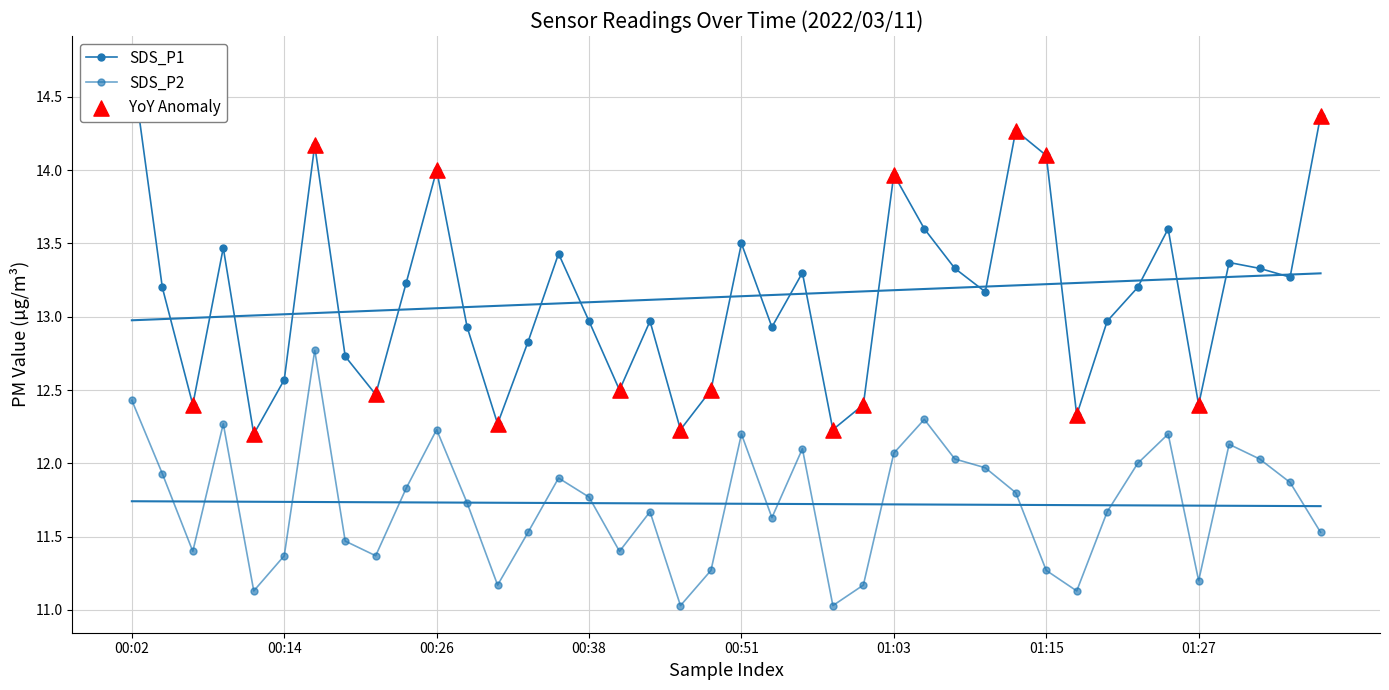

Which series contains the lowest Y value?

SDS_P2